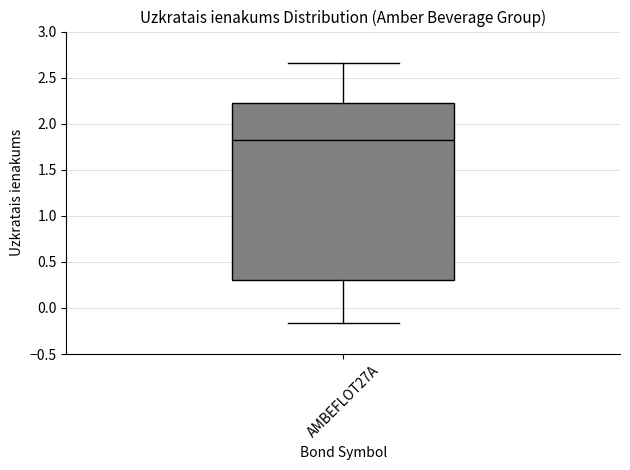

Transcribe this box plot: give where the median line is, the range the box spans, and where the two whiskers end, as read against the y-axis. The values are not printed on the chart, so give them approximately, as read against the axis.

median 1.80, box 0.30 to 2.20, whiskers -0.15 to 2.65